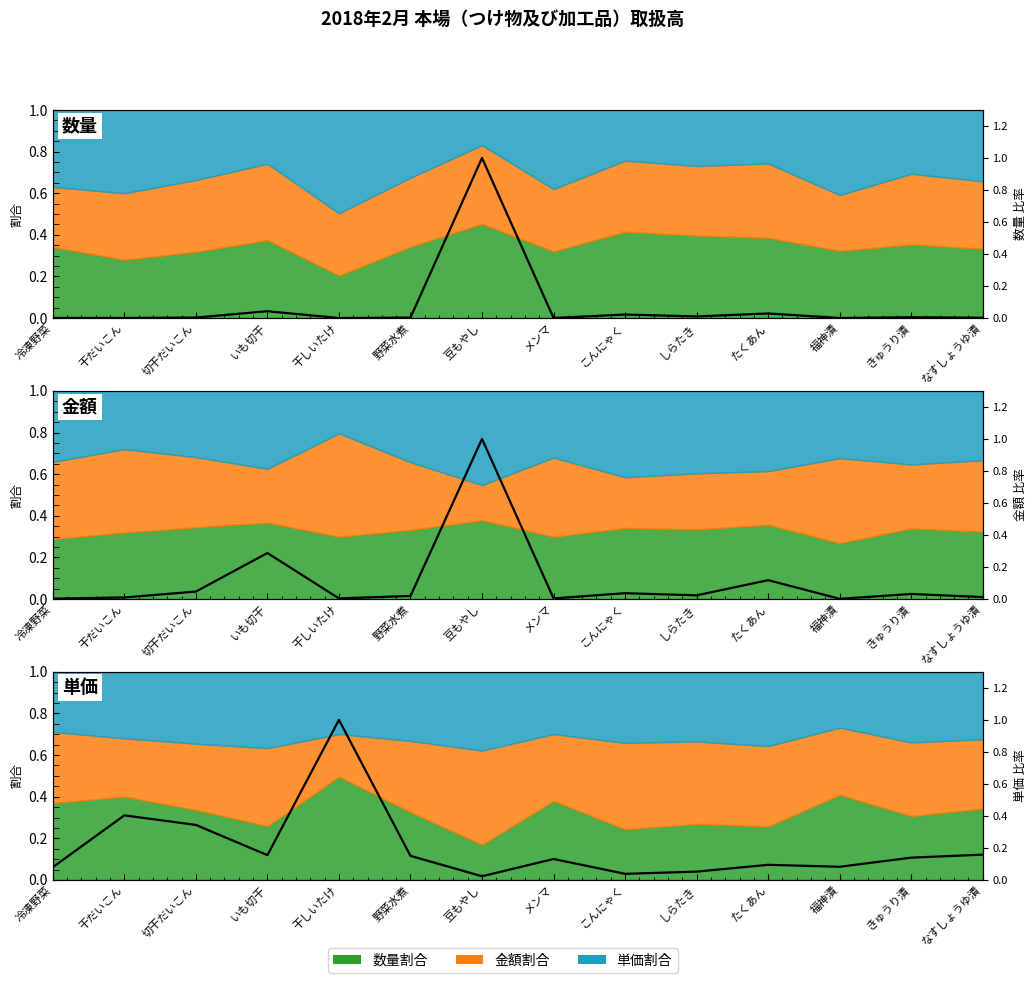

Which series has the largest range (max minus min)?

数量 比率